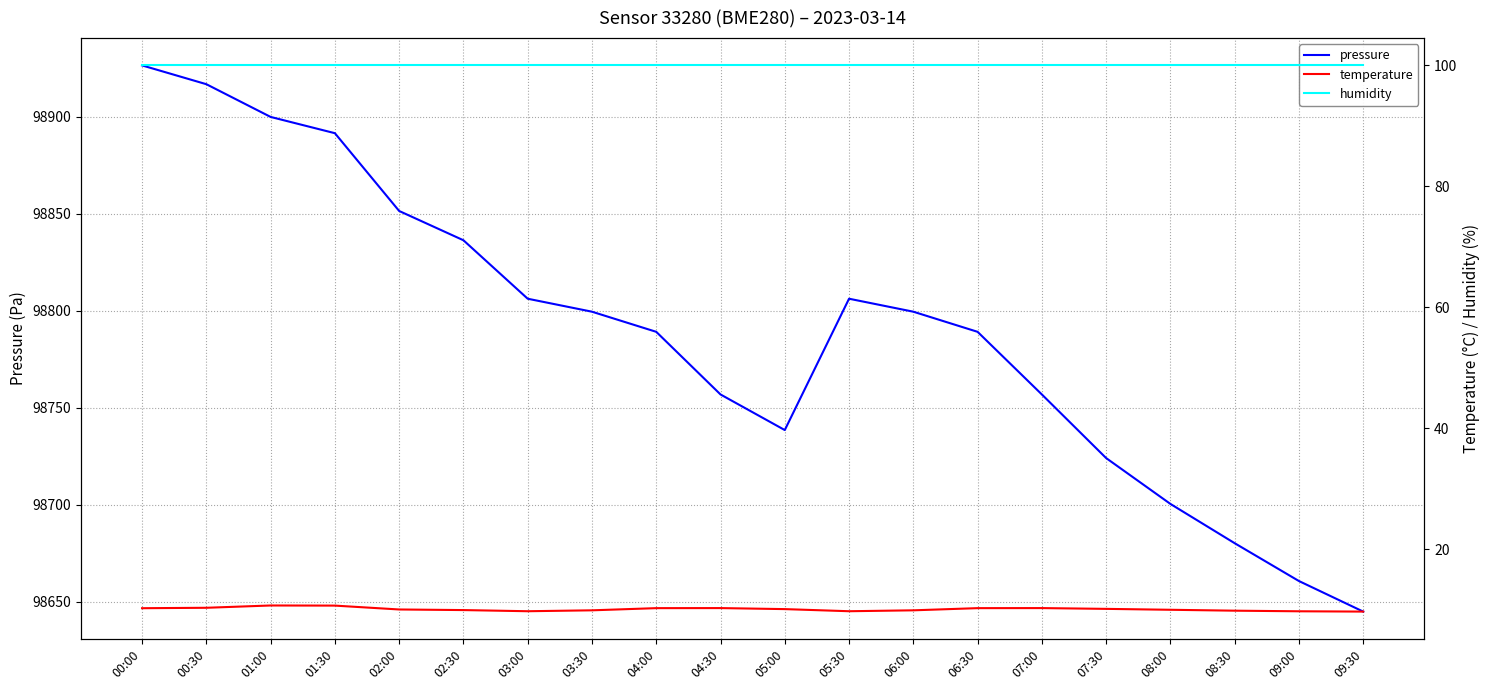

At which category is the sum across all series the highest?

00:00